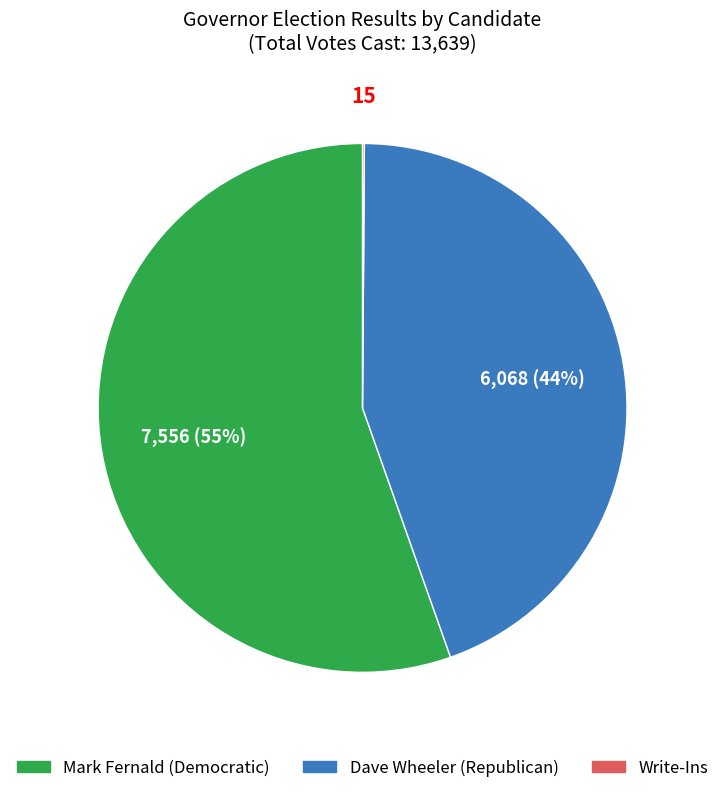

Is there a majority slice in this chart?

Yes